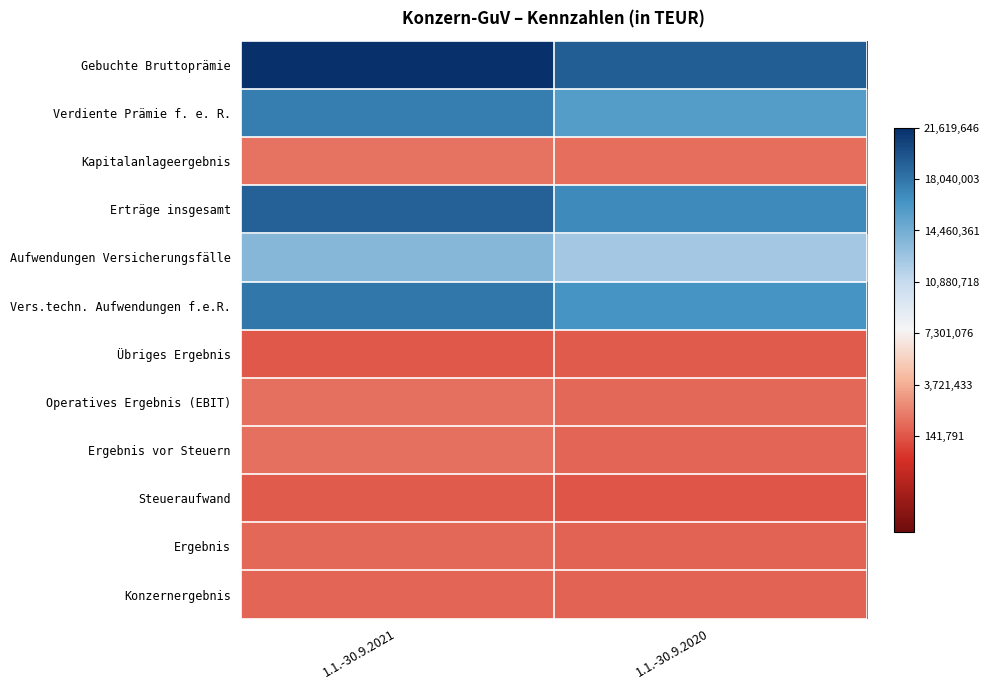

Which series has the largest range (max minus min)?

Gebuchte Bruttoprämie